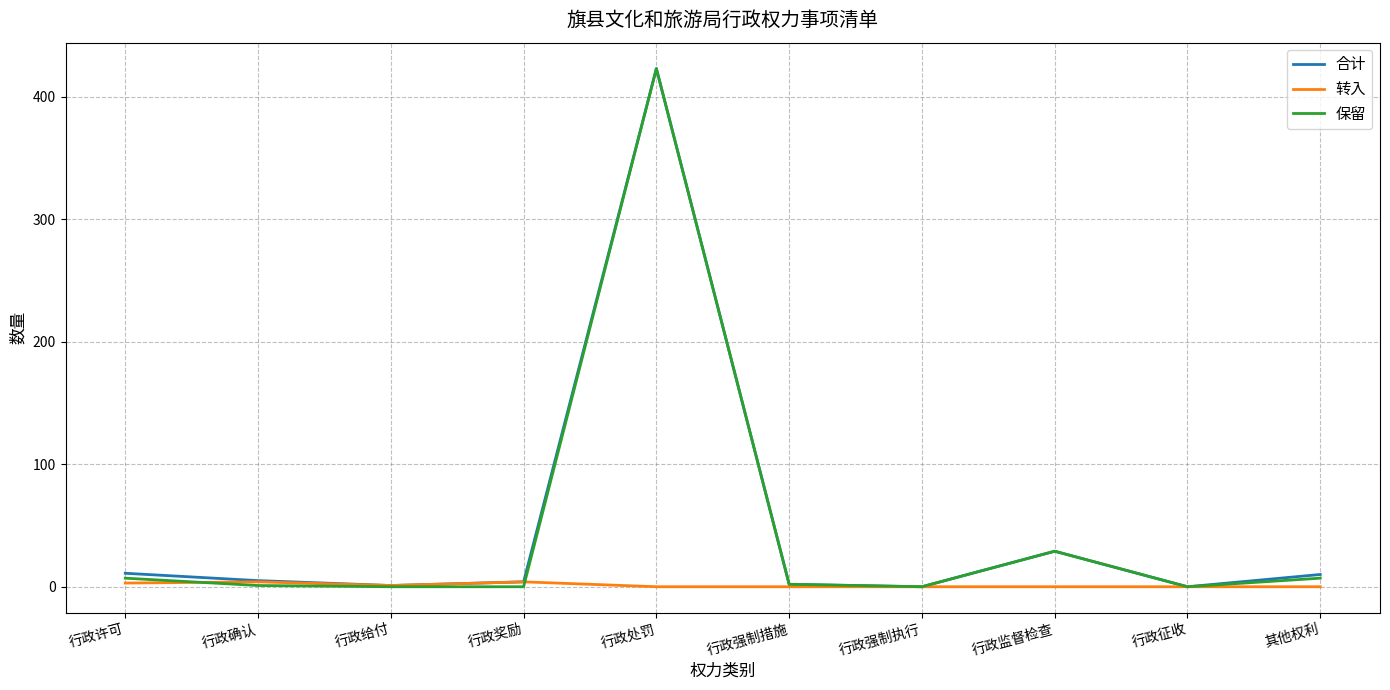

What is the sum of all 保留 values?

469